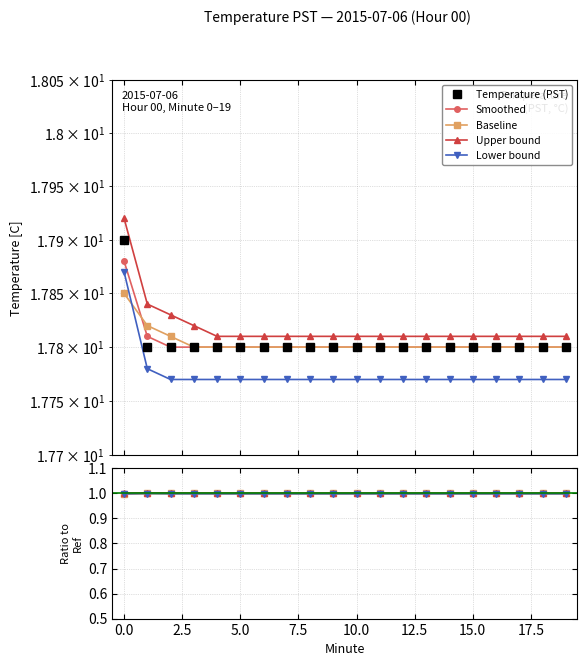

True or false: Smoothed and Upper bound intersect in this chart.

False